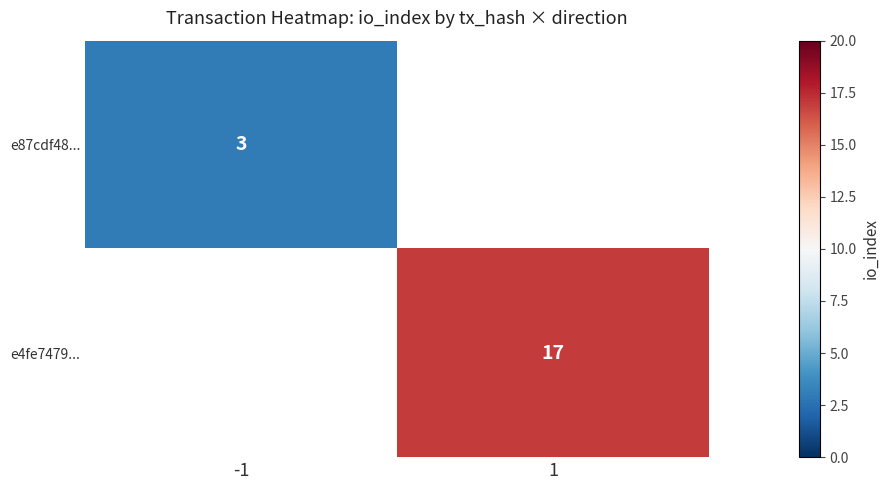

Between -1 and 1, which is larger?

1